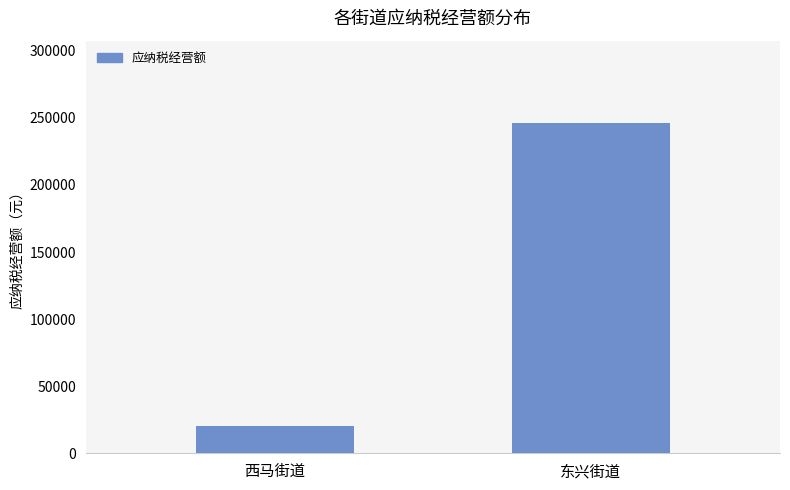

Which category has the lowest value across all series?

西马街道